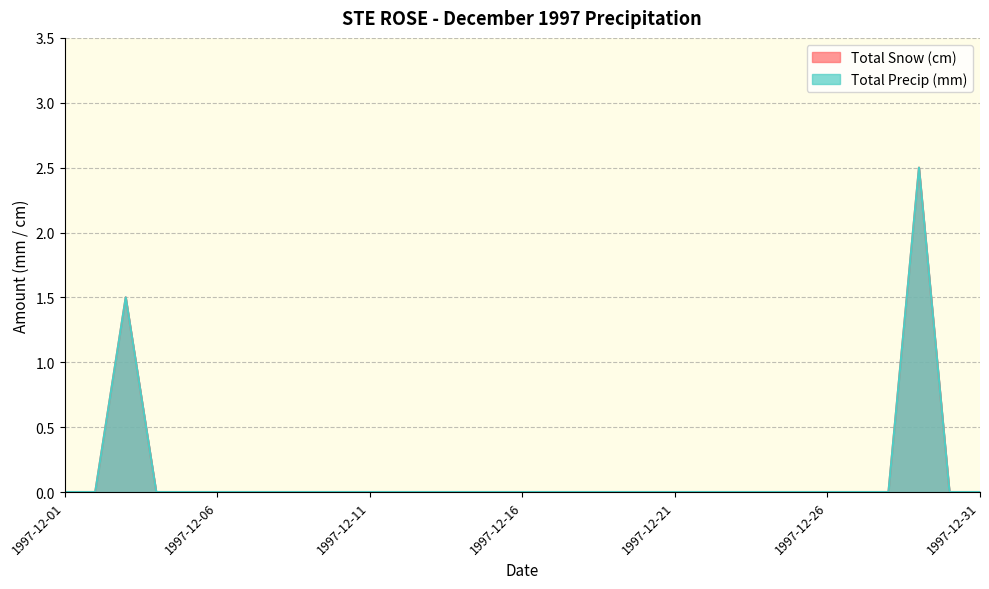

Is it true that Total Precip (mm) equals 0.0 at 1997-12-13?

True